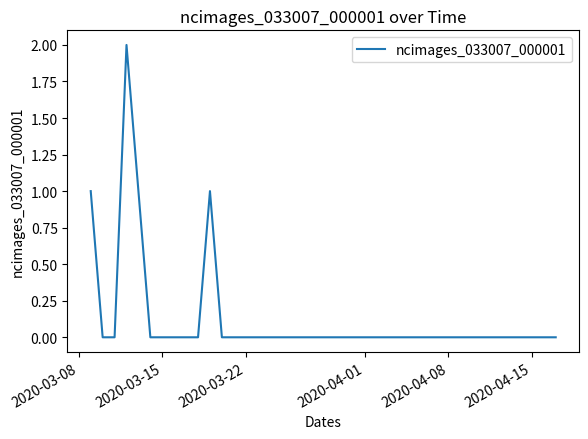

Is it true that the value at 2020-04-15 is 0?

True